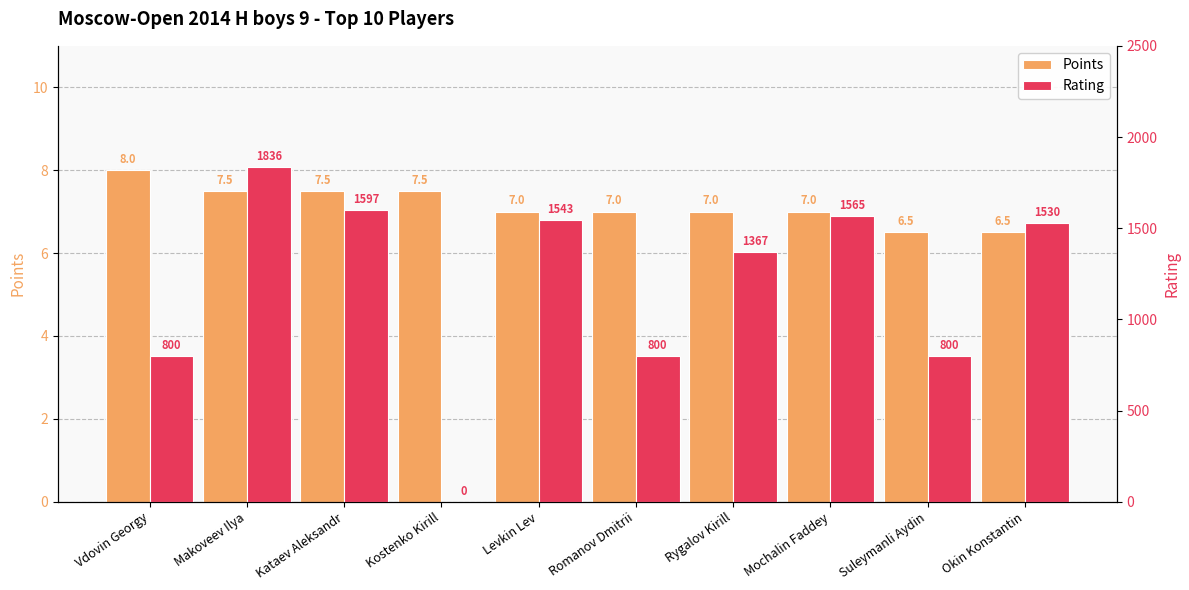

At how many categories does at least one series exceed 1557?

3